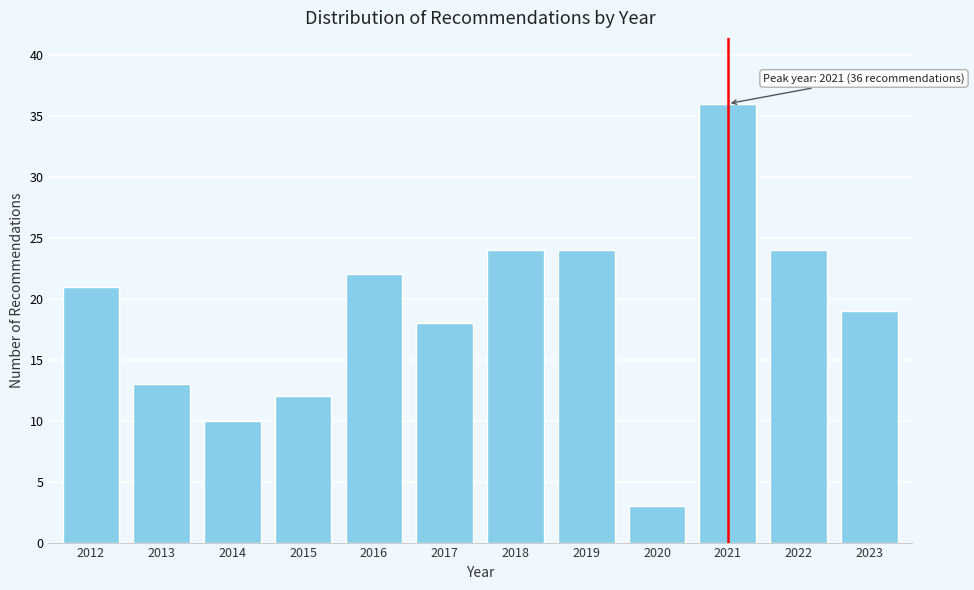

Reading right to left, transcribe all the data shown in this chart.

2023=19	2022=24	2021=36	2020=3	2019=24	2018=24	2017=18	2016=22	2015=12	2014=10	2013=13	2012=21